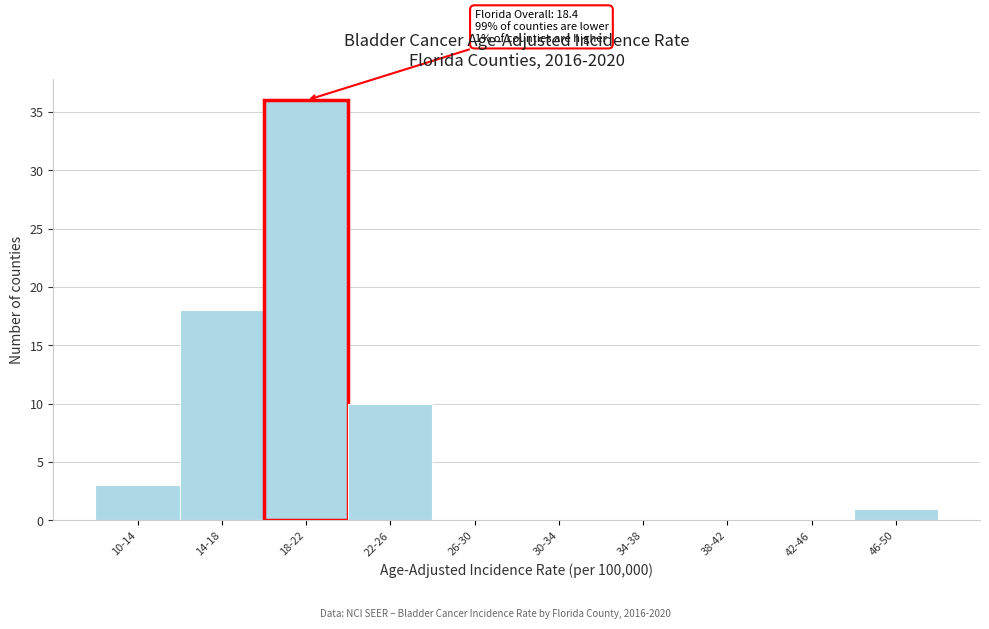

Reading left to right, list all the values displayed in this chart.

10-14=3	14-18=18	18-22=36	22-26=10	26-30=0	30-34=0	34-38=0	38-42=0	42-46=0	46-50=1